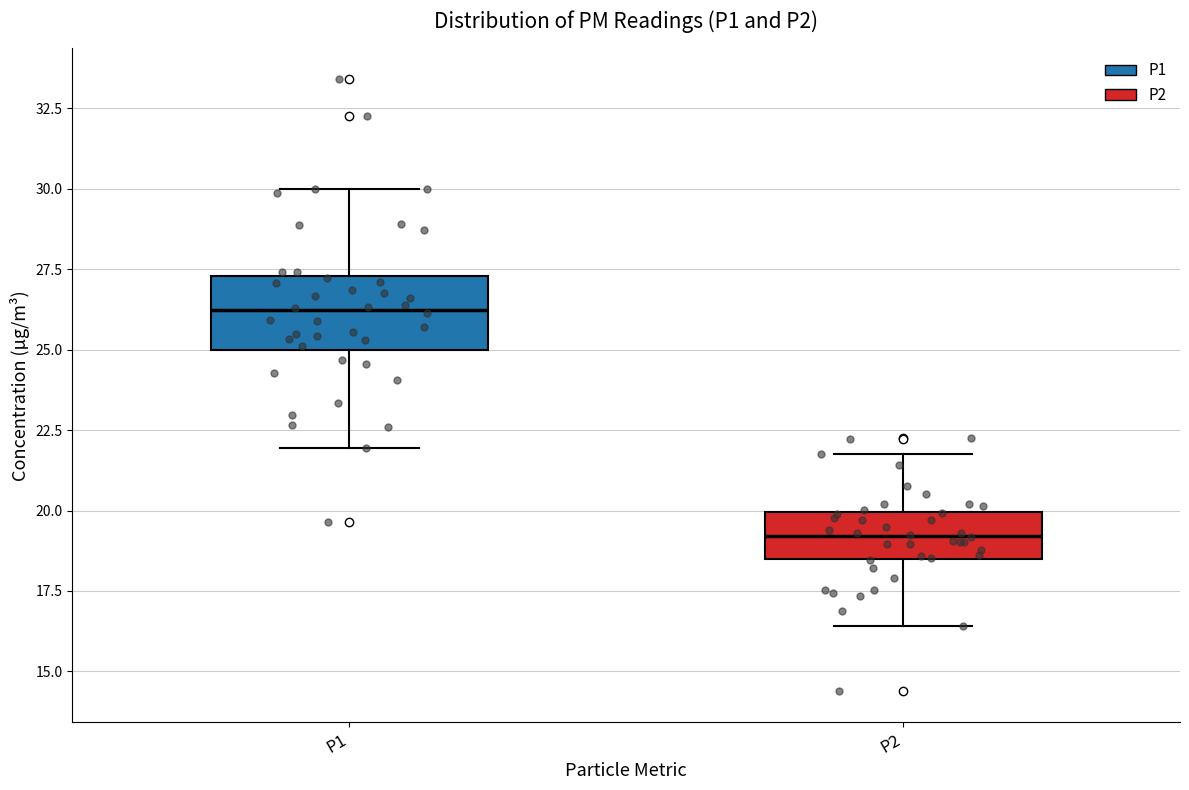

Reading left to right, transcribe this box plot: for each box, give where its median line is, the range the box spans, and where its two whiskers end, as read against the y-axis. The values are not printed on the chart, so give them approximately, as read against the axis.

P1: median 26.0, box 25.0 to 27.5, whiskers 22.0 to 30.0
P2: median 19.0, box 18.5 to 20.0, whiskers 16.5 to 22.0